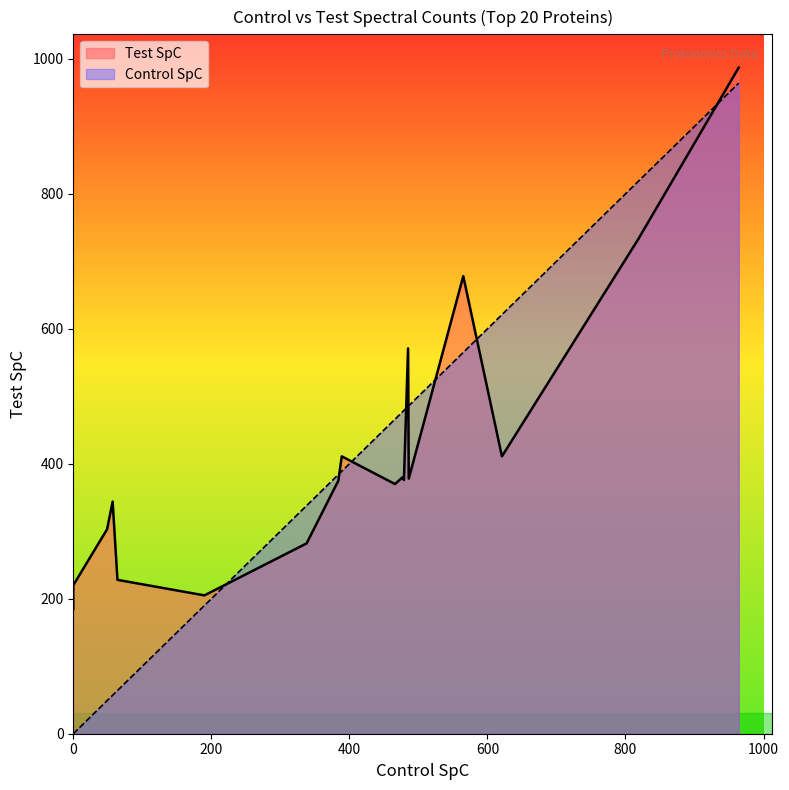

What are all the series names shown in the legend?

Control SpC, Test SpC